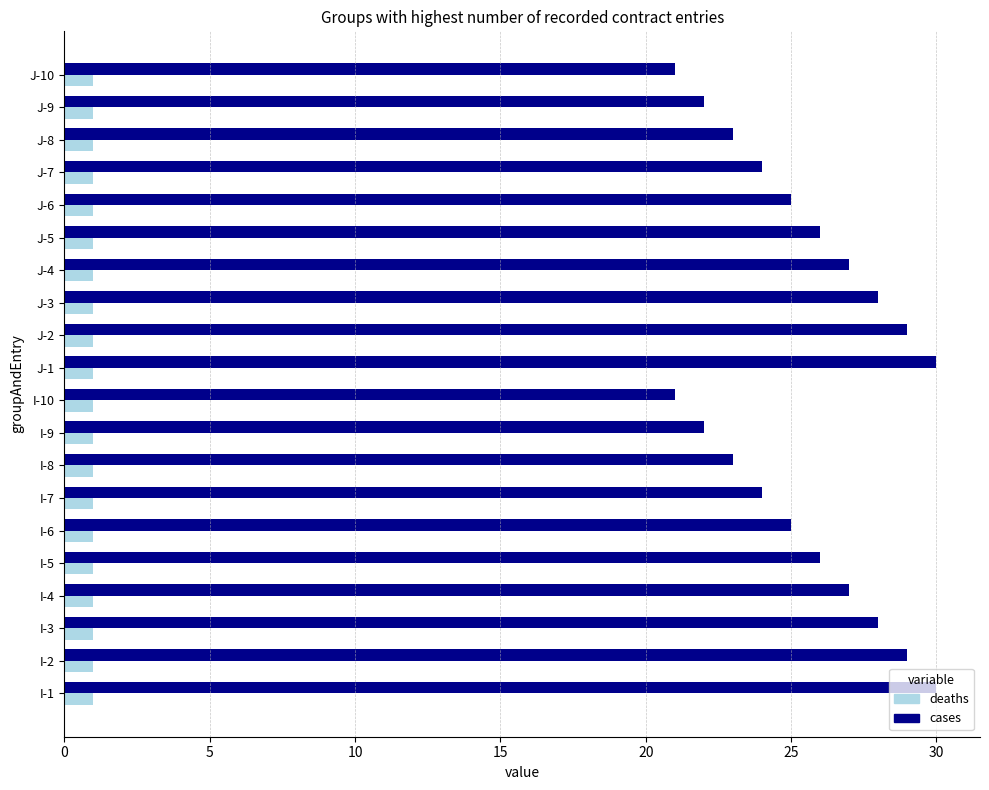

Rank the series by their maximum value, from highest to lowest.

cases, deaths